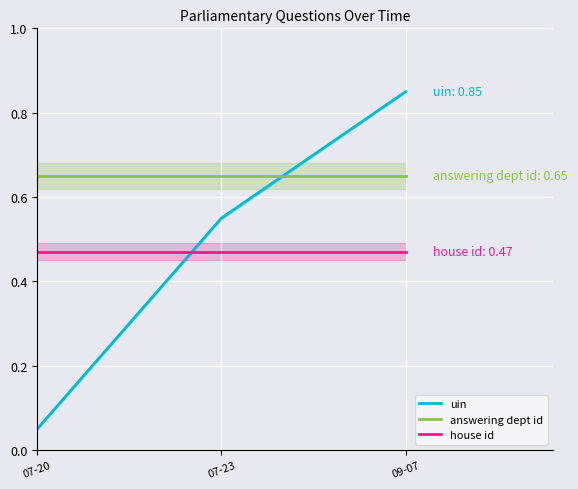

Reading left to right, extract all data points from this chart.

uin: 07-20=0.1	07-23=0.6	09-07=0.9
answering dept id: 07-20=0.7	07-23=0.7	09-07=0.7
house id: 07-20=0.5	07-23=0.5	09-07=0.5